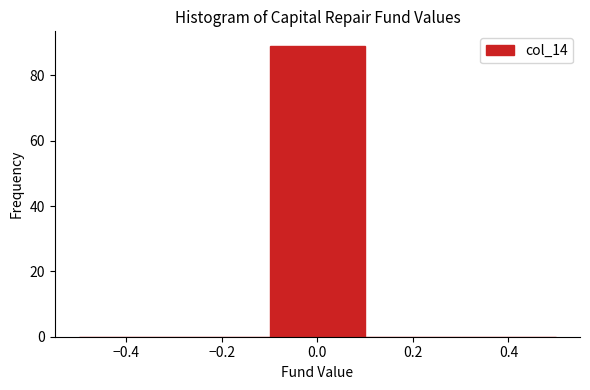

What is the height of the bar covering -0.1 to 0.1 on the x-axis? The values are not printed on the chart, so give them approximately, as read against the axis.

90